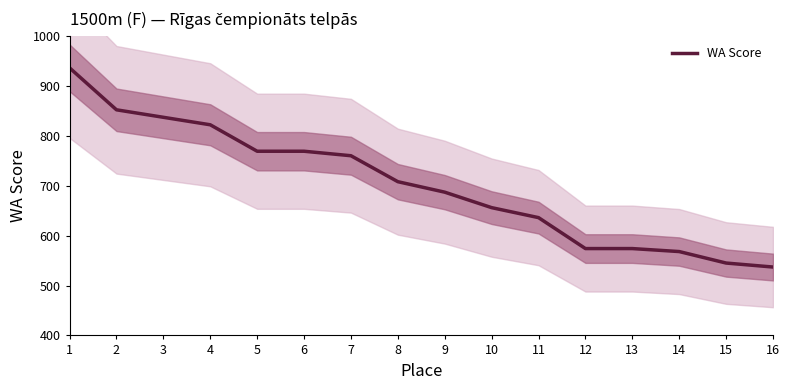

What is the difference between the second highest and minimum values?

315